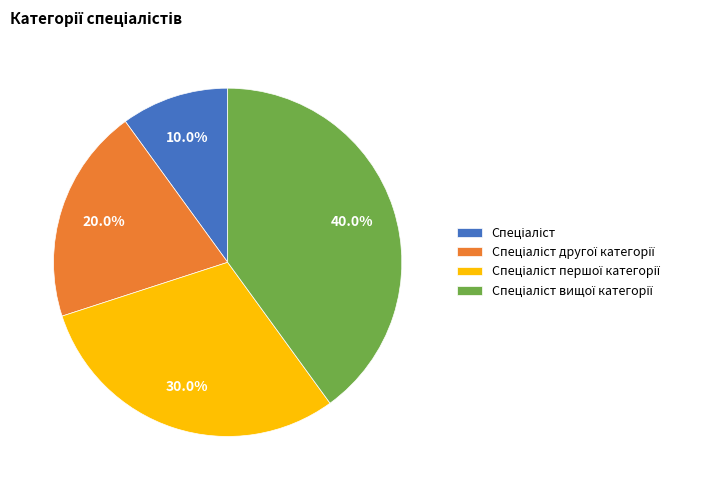

Does any single category account for the majority?

No